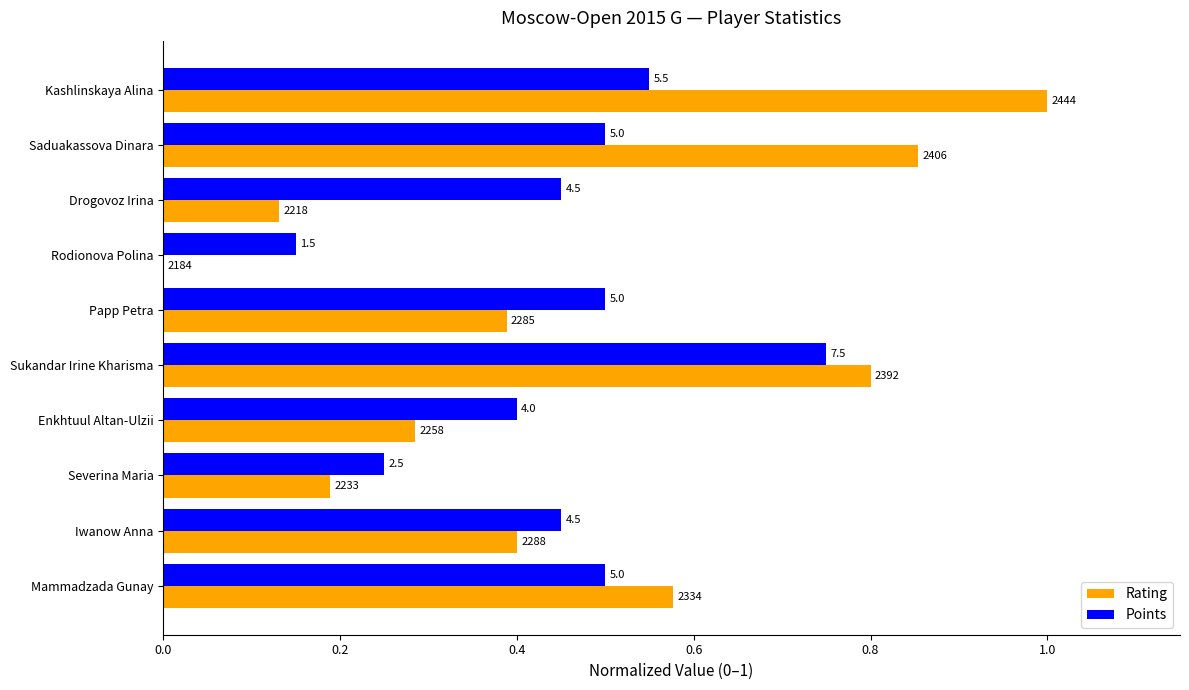

What are all the series names shown in the legend?

Rating, Points